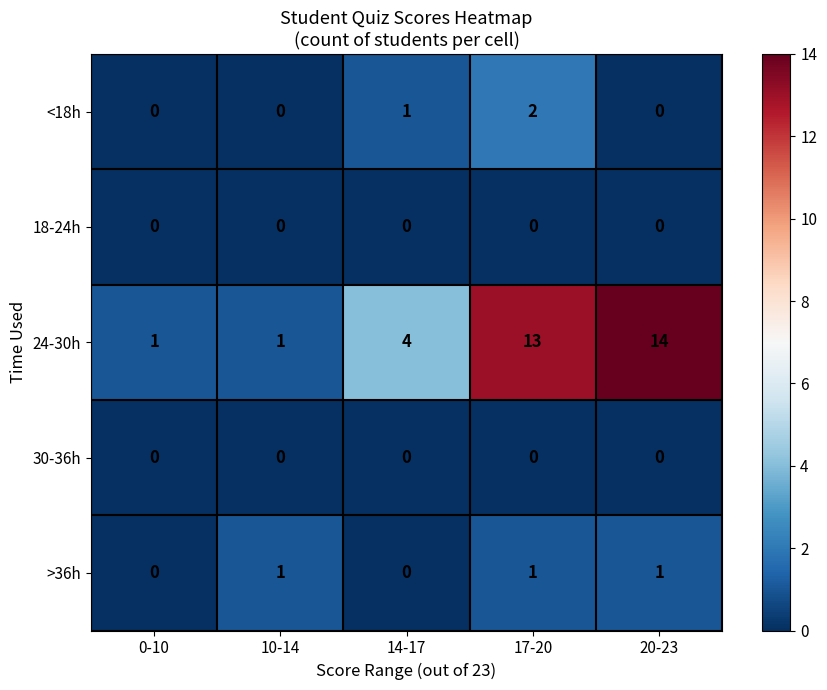

The value of <18h at 0-10 is -1. True or false?

False